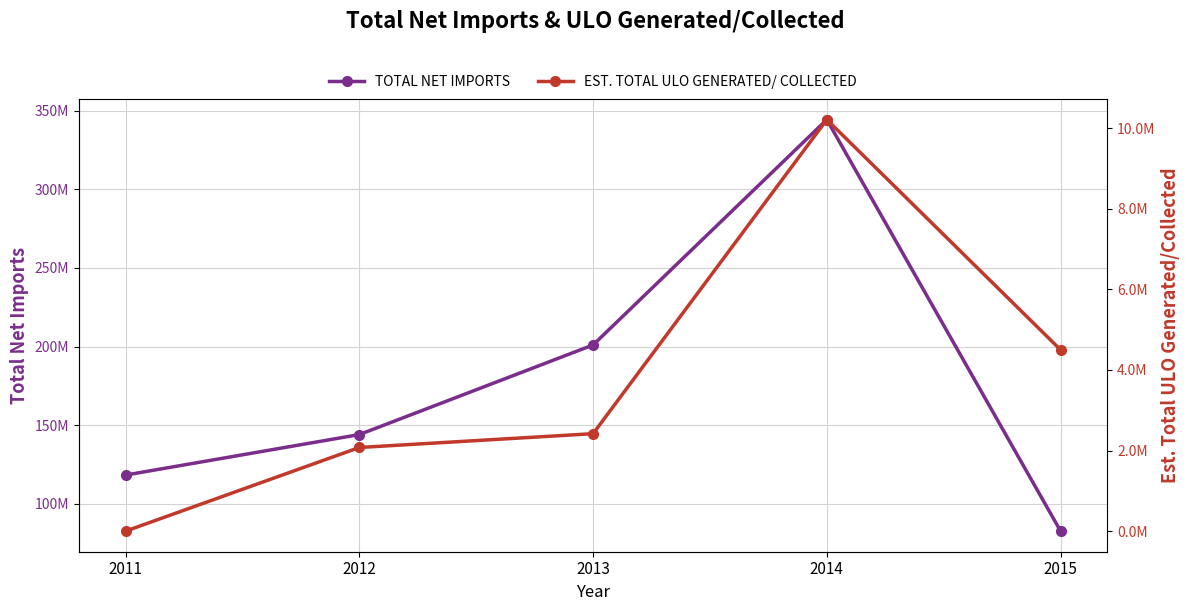

Count the number of data series in this chart.

2